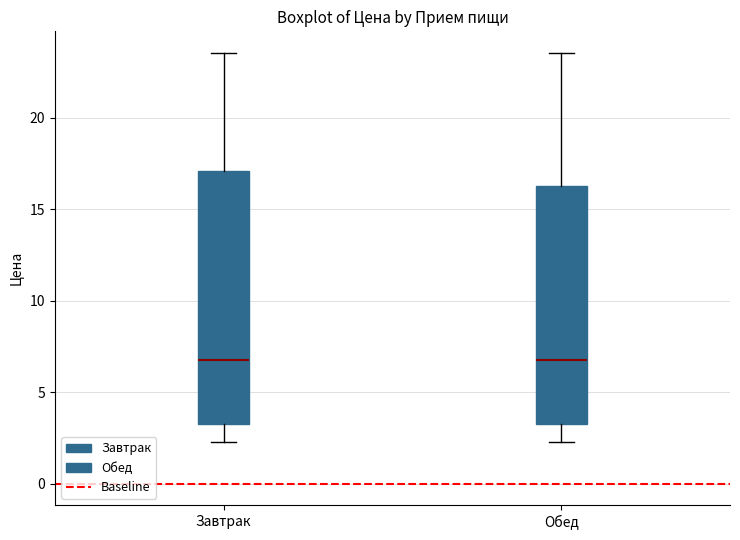

Reading left to right, read every box against the y-axis: the position of its median line, the range the box covers, and the ends of its whiskers. The values are not printed on the chart, so give them approximately, as read against the axis.

Завтрак: median 6.5, box 3.0 to 17.0, whiskers 2.5 to 23.5
Обед: median 6.5, box 3.0 to 16.0, whiskers 2.5 to 23.5